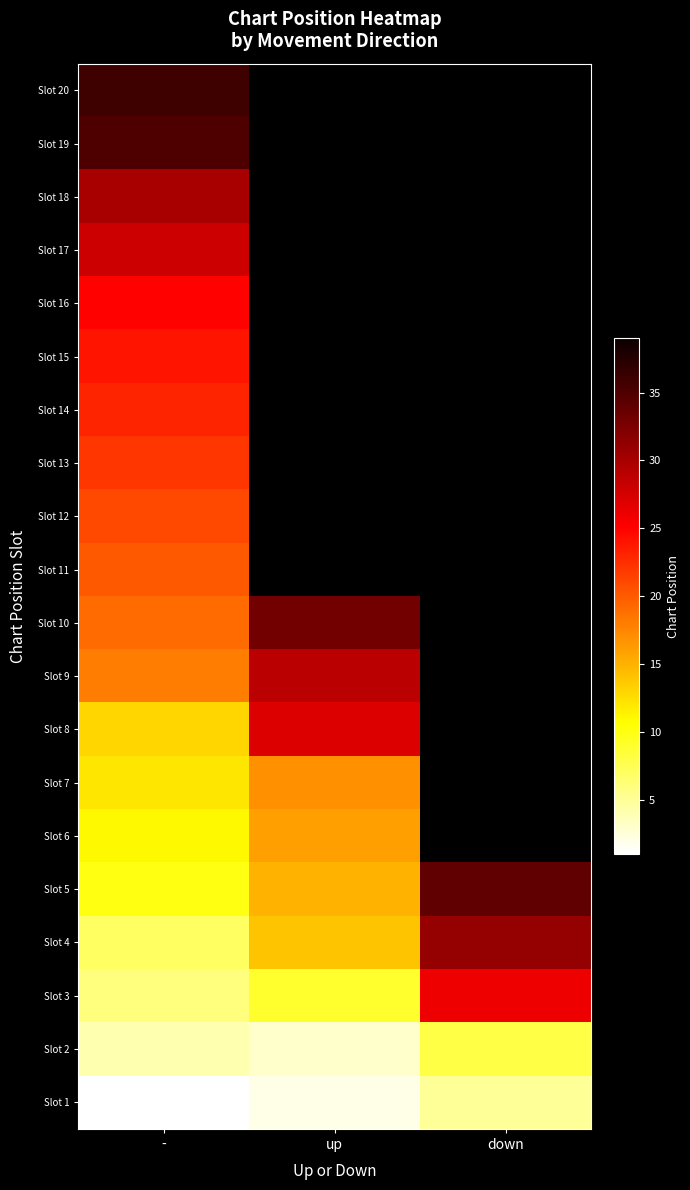

Which label corresponds to the smallest value in the chart?

-